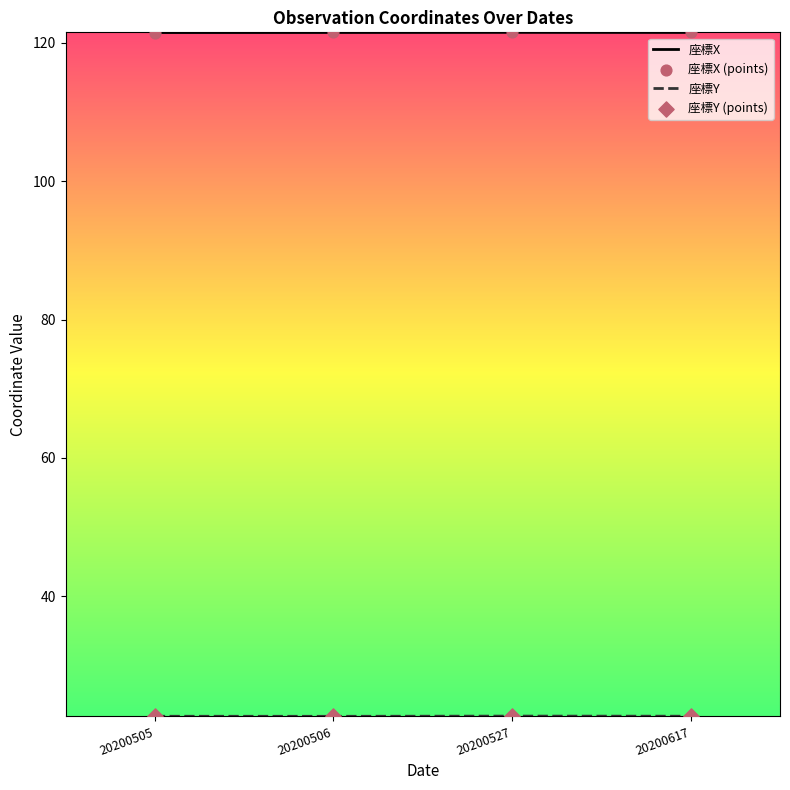

What is the spread (max minus min) of values at 20200506?

98.8